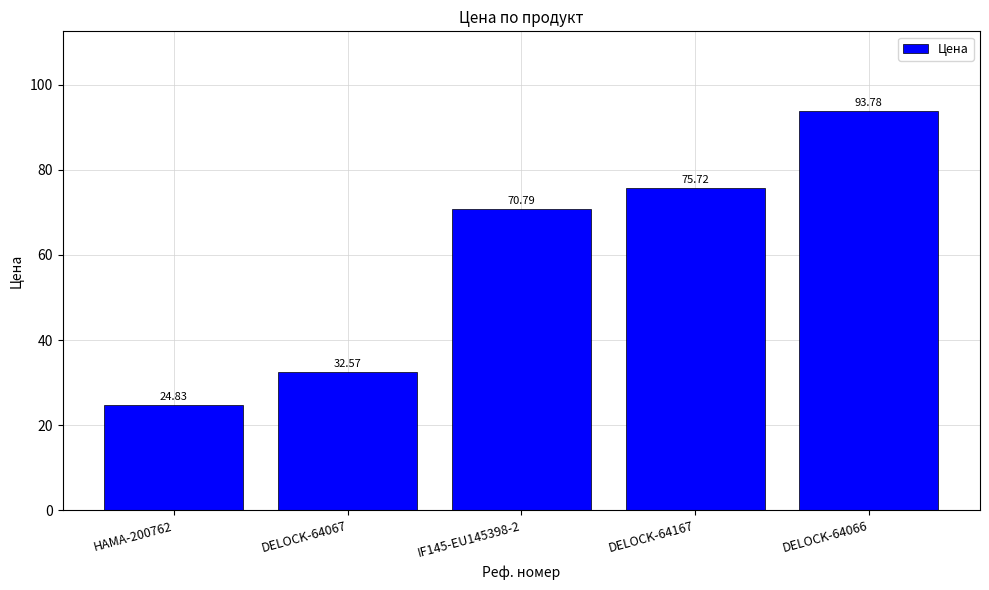

What is the sum of the values at DELOCK-64066 and IF145-EU145398-2?

164.6